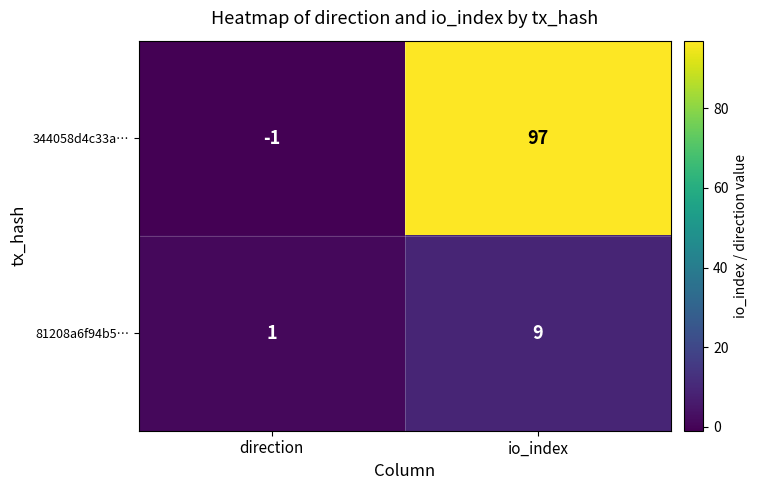

Reading left to right, list all the values displayed in this chart.

344058d4c33a…: direction=-1	io_index=97
81208a6f94b5…: direction=1	io_index=9